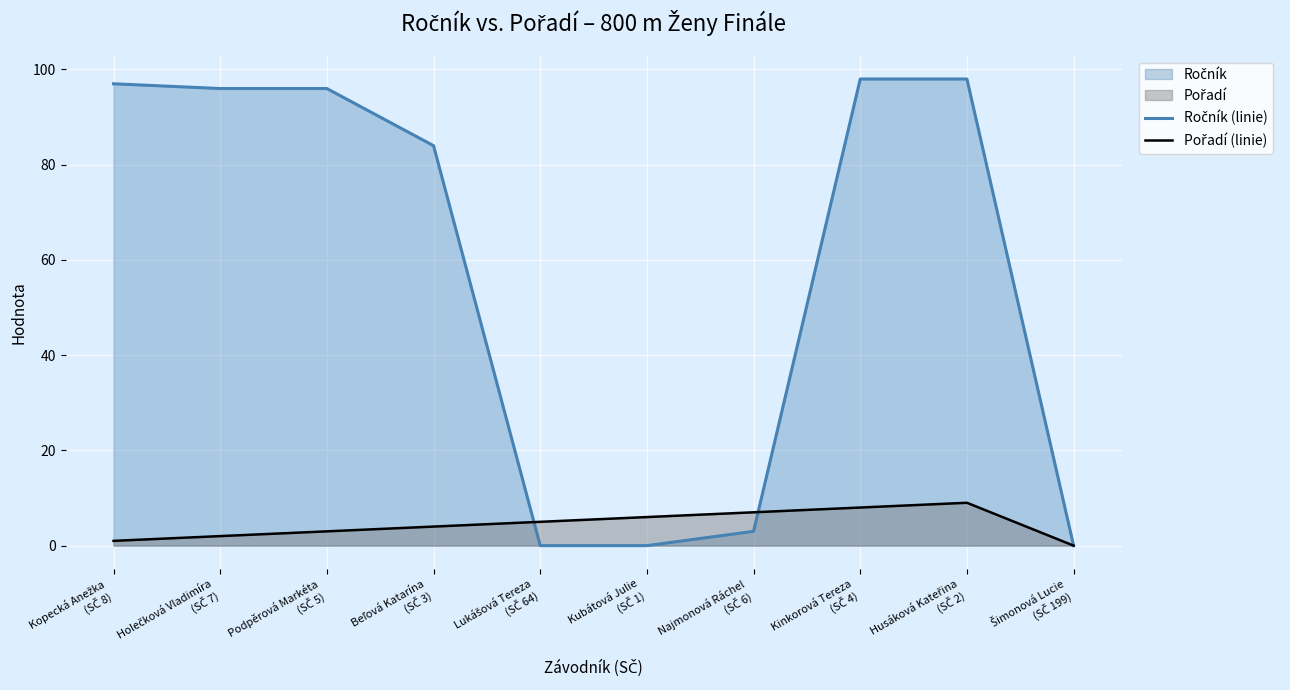

How many lines are shown in the chart?

2